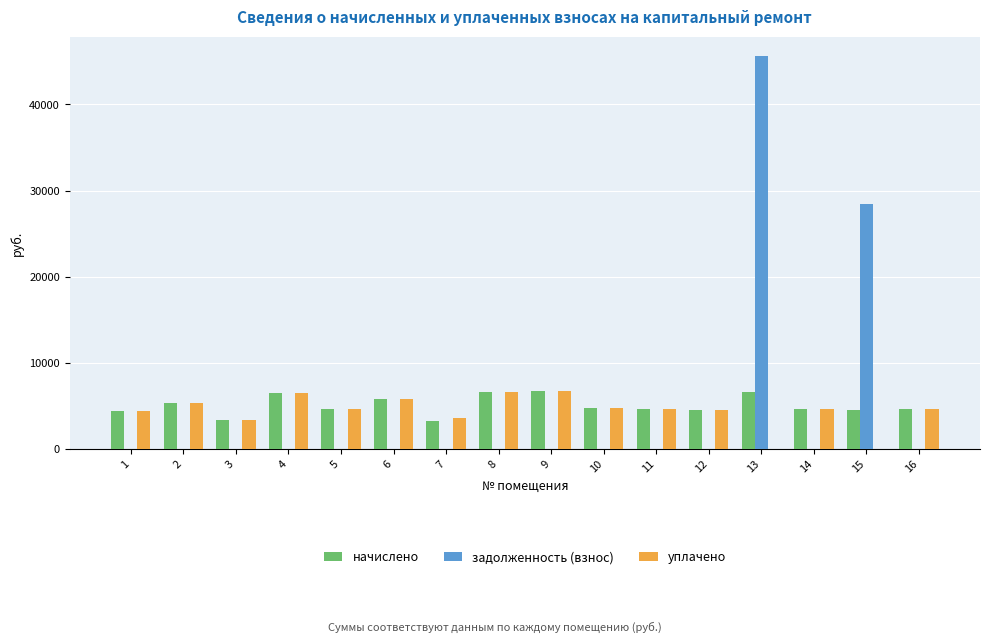

What is the maximum value shown in the chart?

45577.2